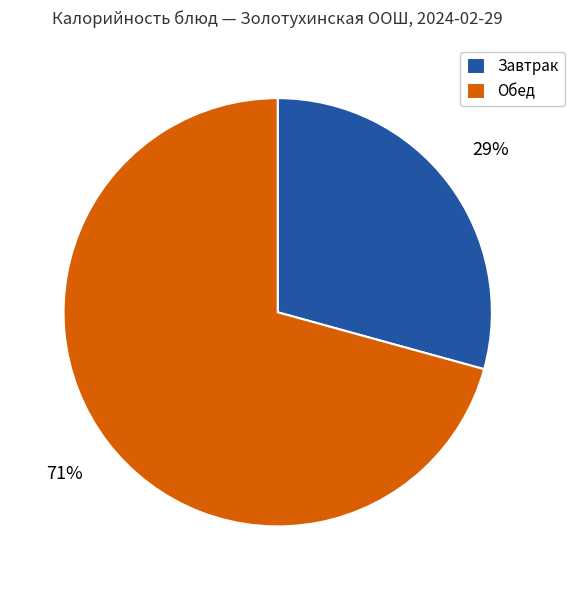

Count the number of slices in the pie.

2